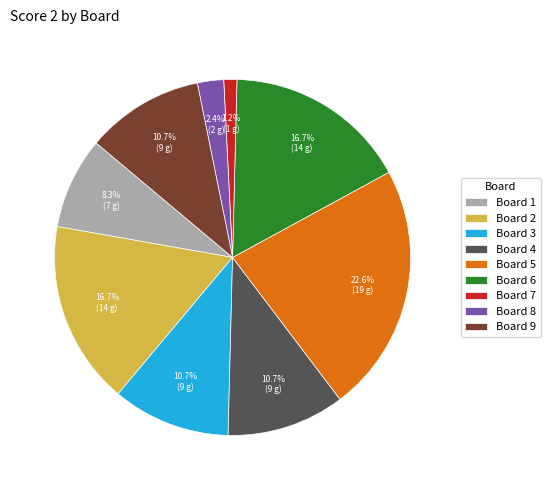

Which slice is the largest?

Board 5